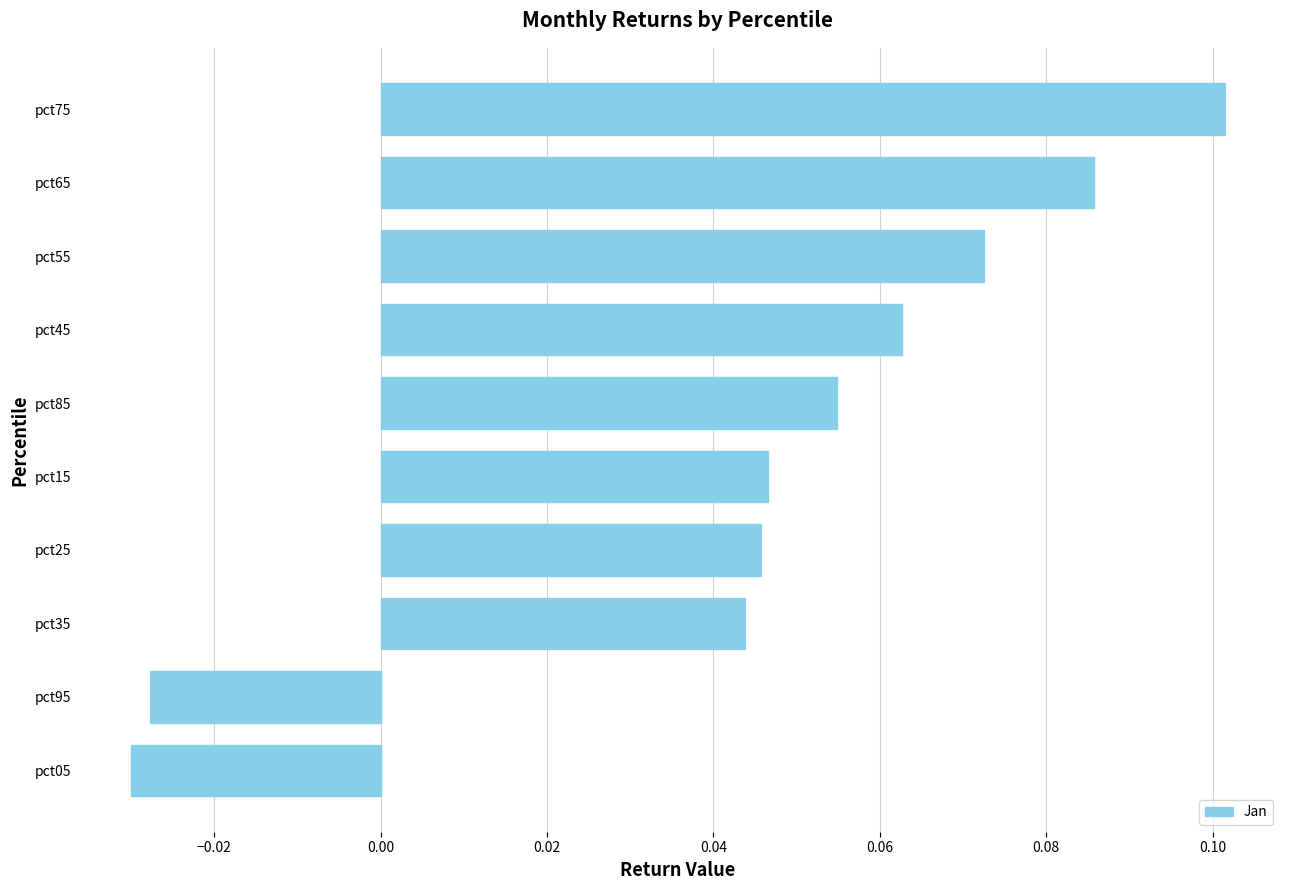

Are the bars grouped side by side (vs. stacked)?

No